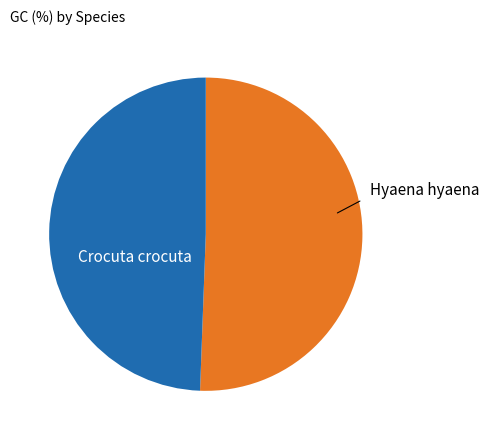

Is there any slice that represents more than half of the pie?

Yes